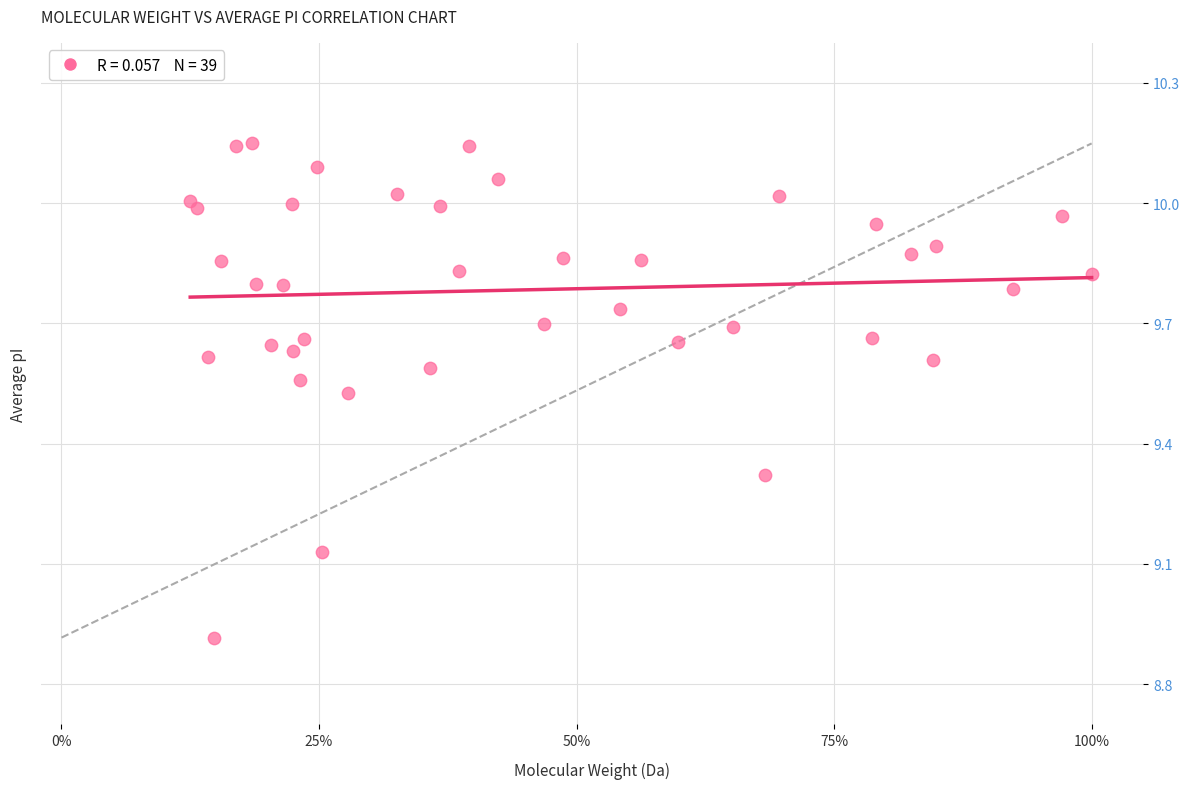

What Y value in the scatter plot is closest to 9?

8.9